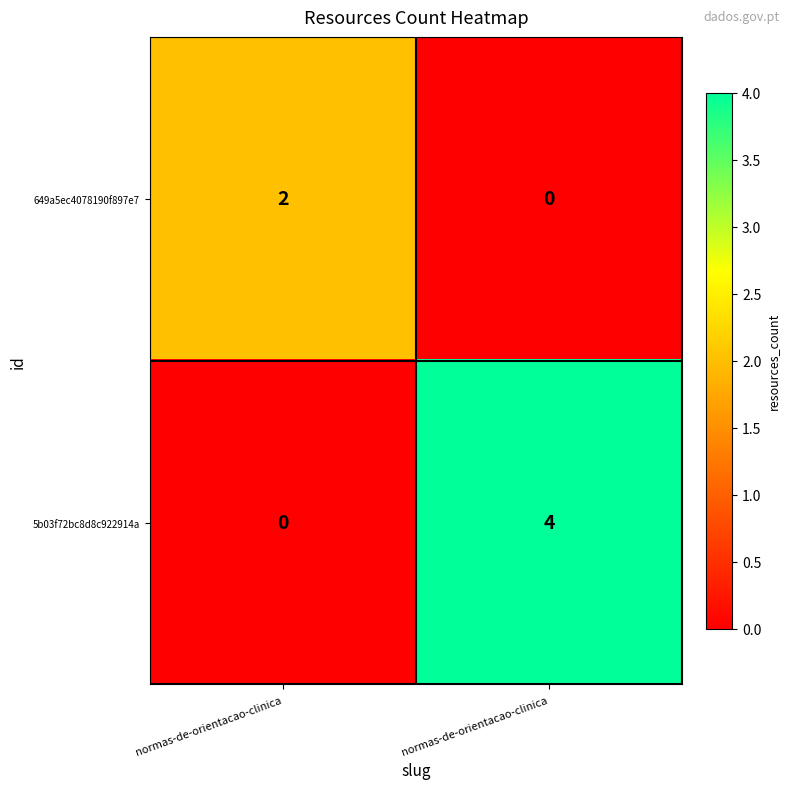

Which label corresponds to the largest value in the chart?

normas-de-orientacao-clinica